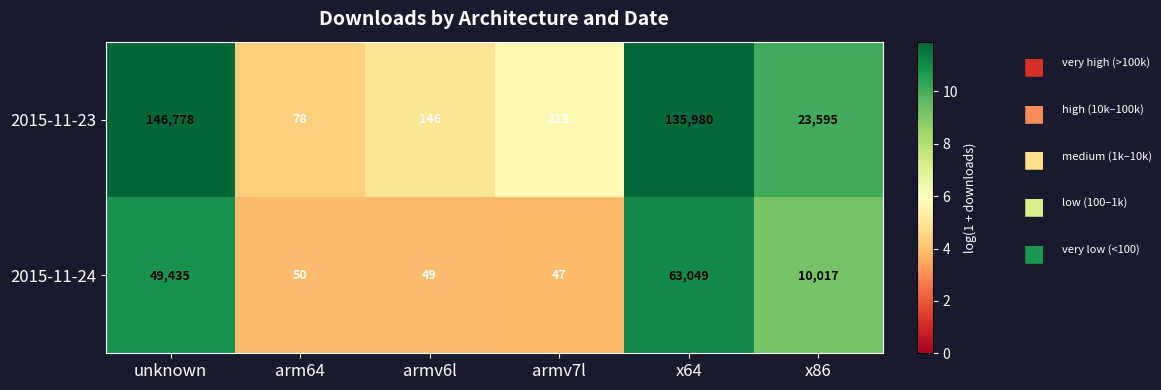

Is it true that 2015-11-24 equals 103051 at x64?

False